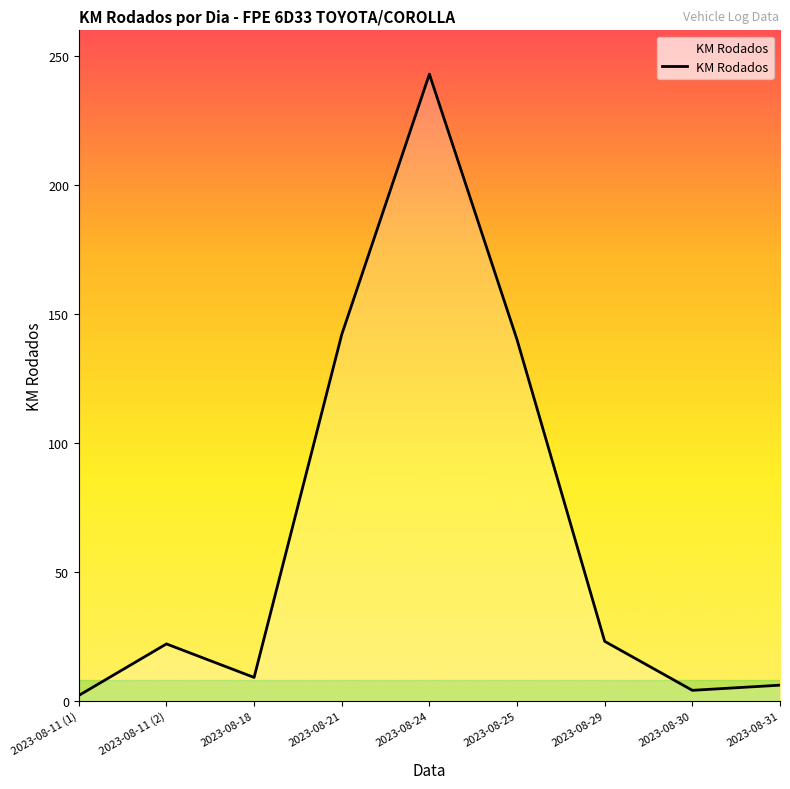

The chart shows a value of 100 at 2023-08-24. True or false?

False